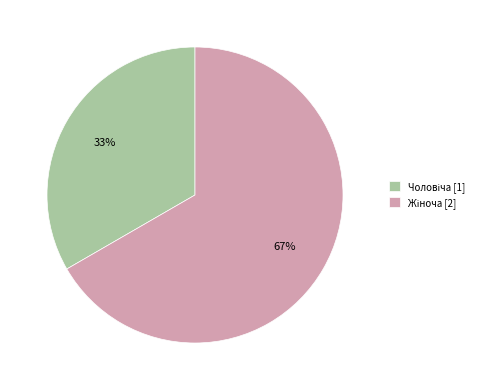

Is there any slice that represents more than half of the pie?

Yes